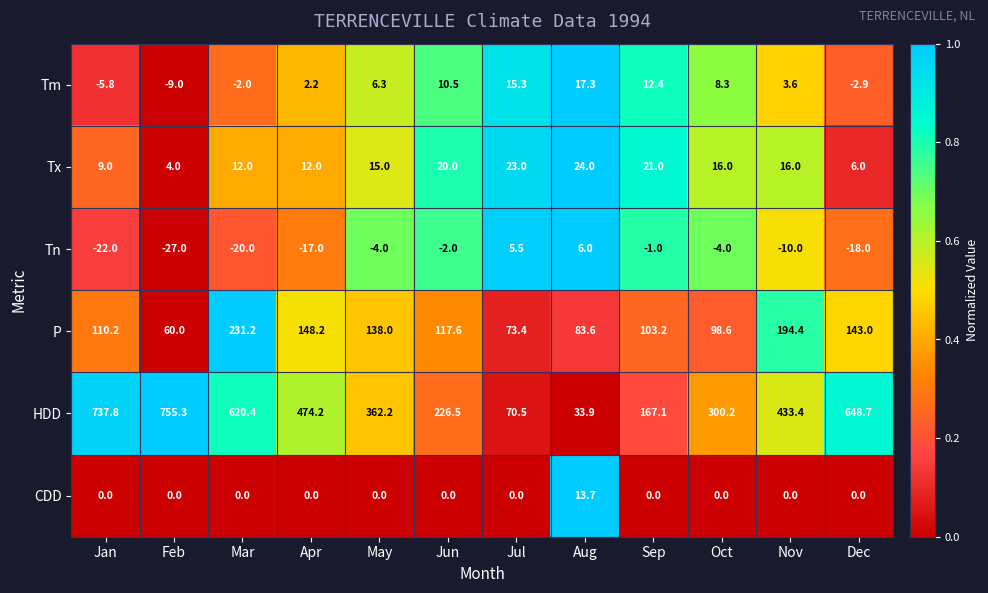

What is the sum of the Tn values at Oct and May?

-8.0